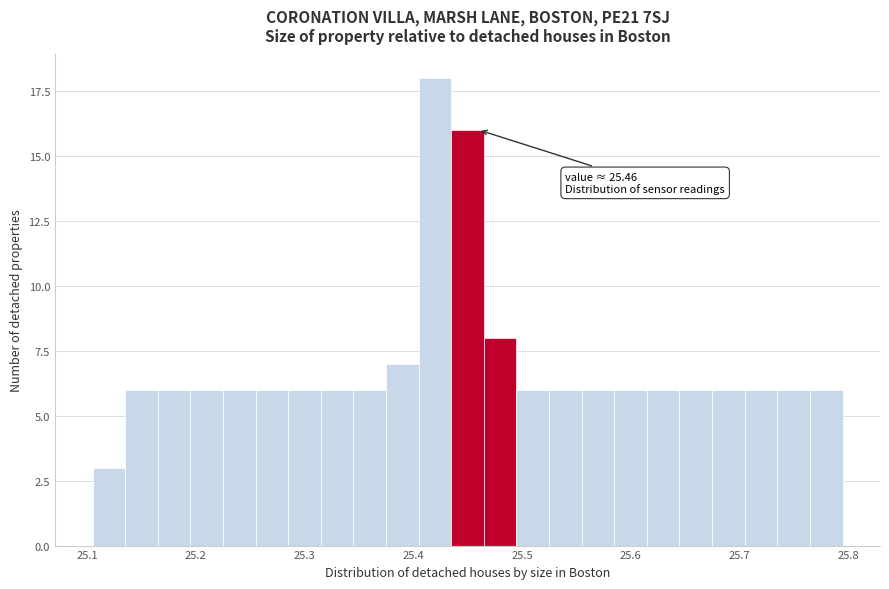

Around what value on the x-axis is the tallest bar? Give the approximate position of its centre, as read against the axis.

25.42